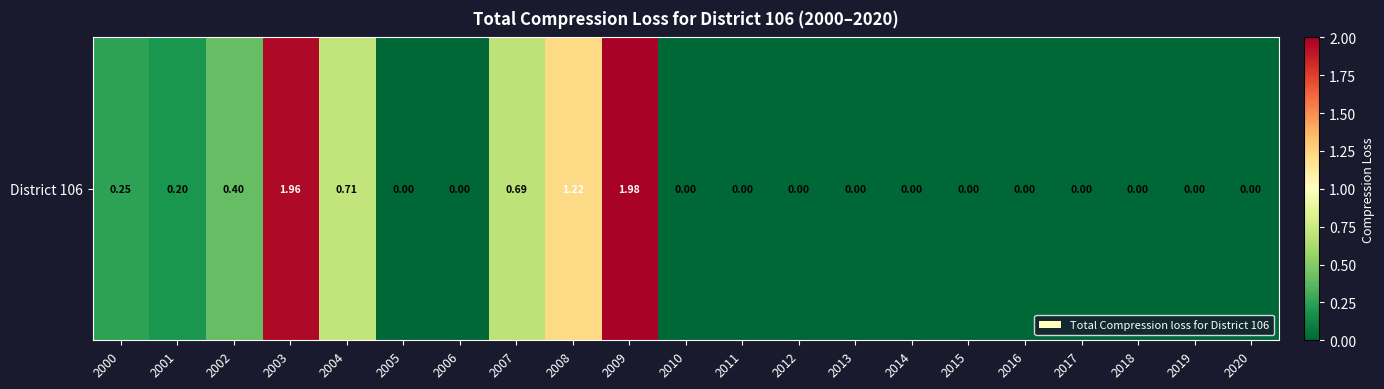

Between 2006 and 2015, which is larger?

2006